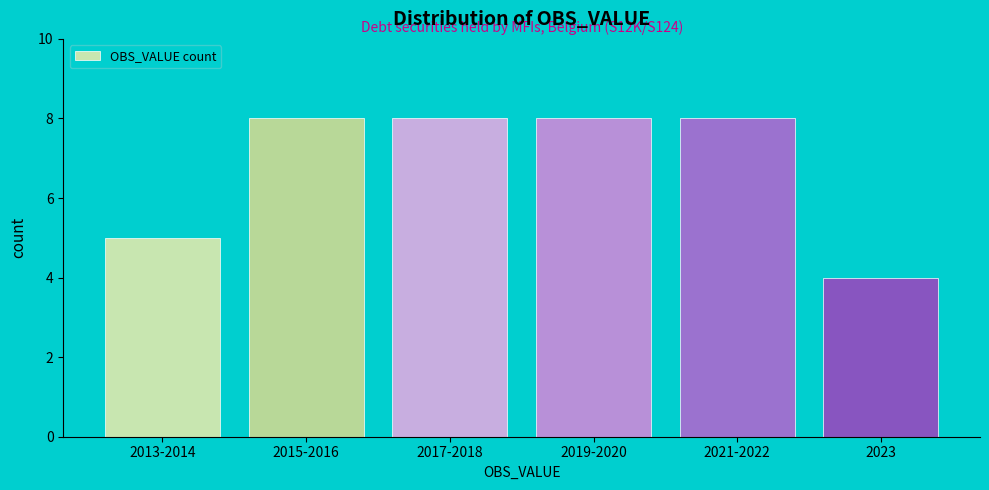

Reading right to left, transcribe all the data shown in this chart.

2023=4	2021-2022=8	2019-2020=8	2017-2018=8	2015-2016=8	2013-2014=5